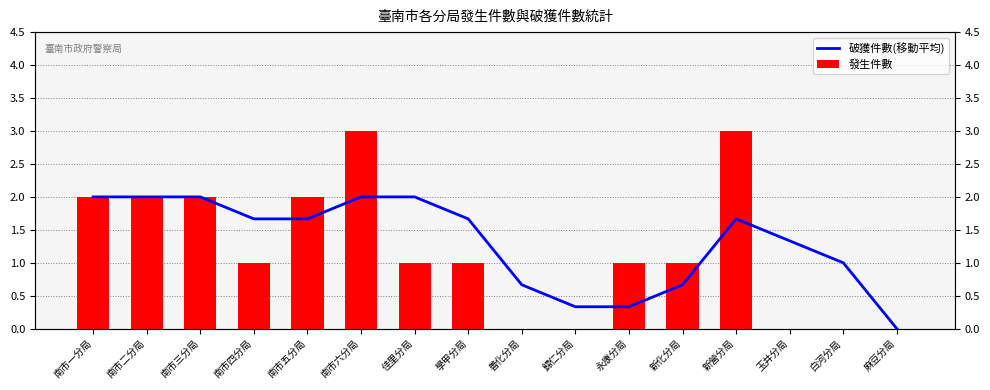

Count the number of categories in the chart.

16